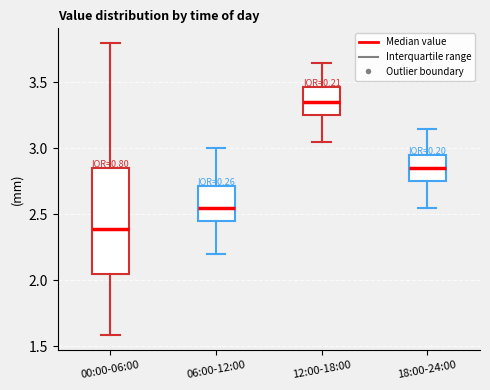

Comparing the boxes themselves (not the whiskers), which one is the tallest?

00:00-06:00